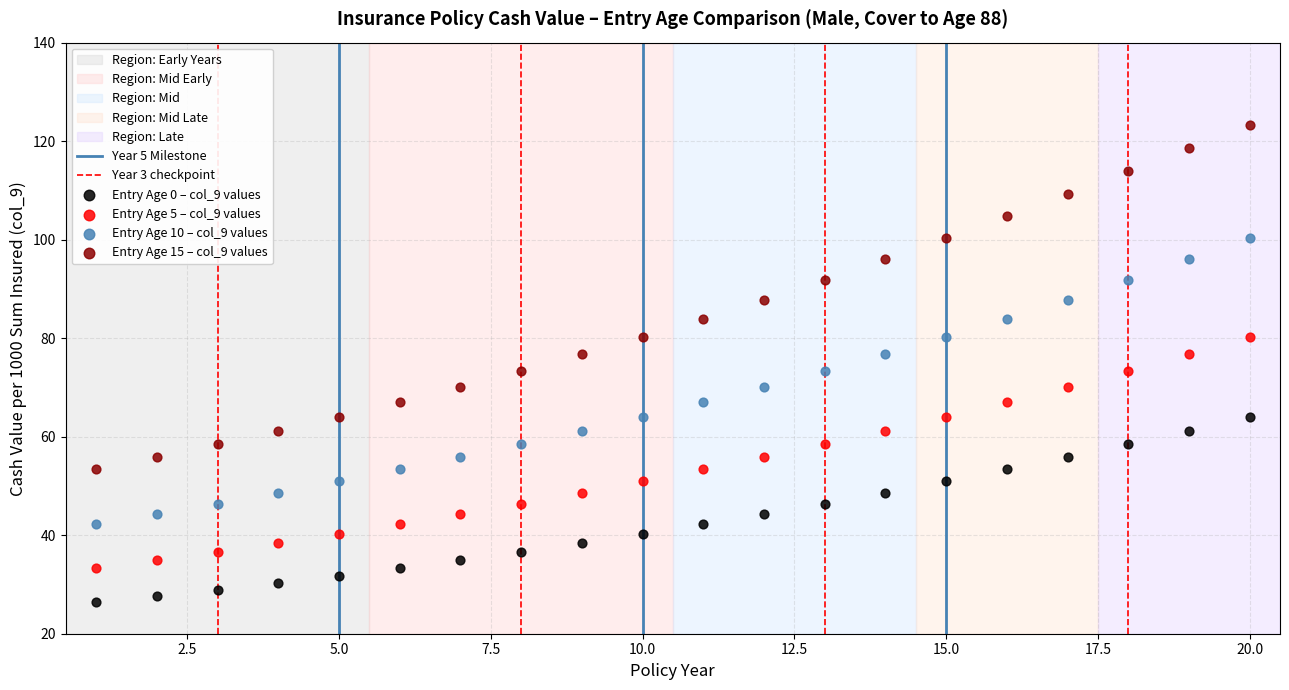

Which series reaches the maximum Y coordinate?

Entry Age 15 – col_9 values